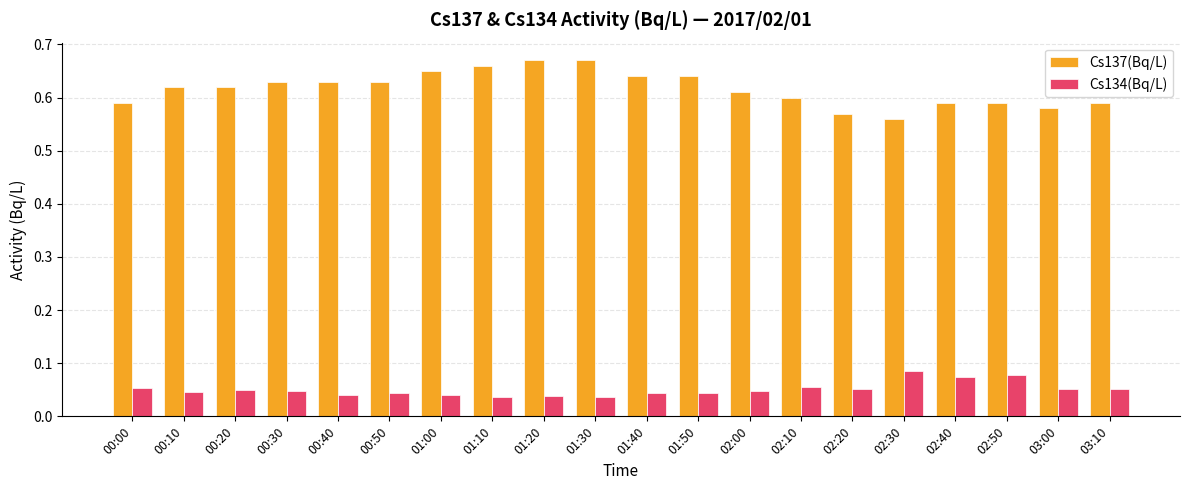

At 01:50, list the series in order from smallest to largest.

Cs134(Bq/L), Cs137(Bq/L)